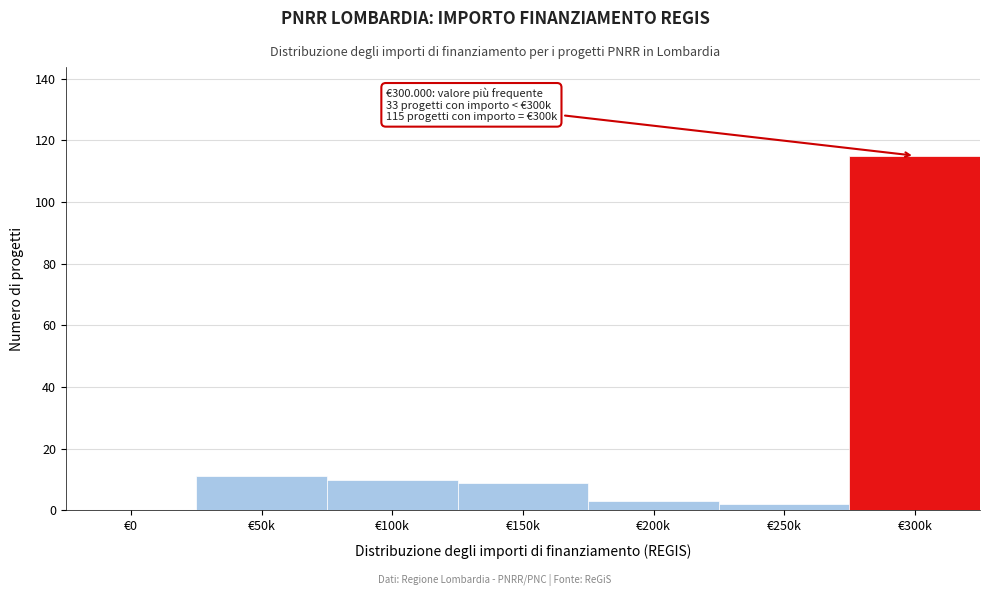

Reading left to right, list all the values displayed in this chart.

€0=0	€50k=11	€100k=10	€150k=9	€200k=3	€250k=2	€300k=115